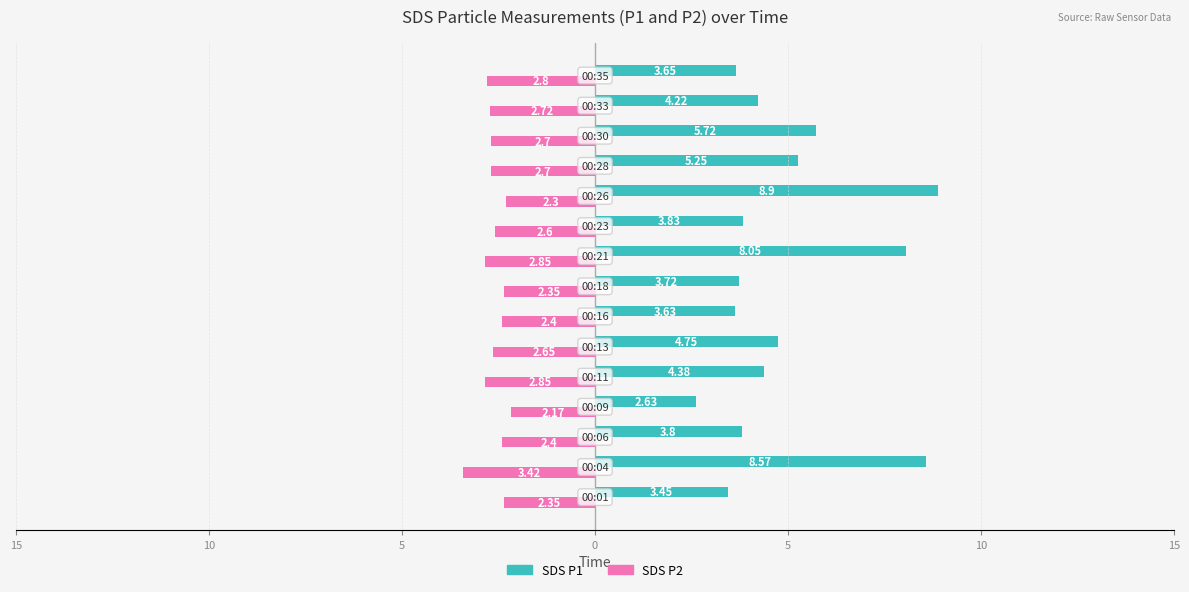

Which series has the largest total across all categories?

SDS P1